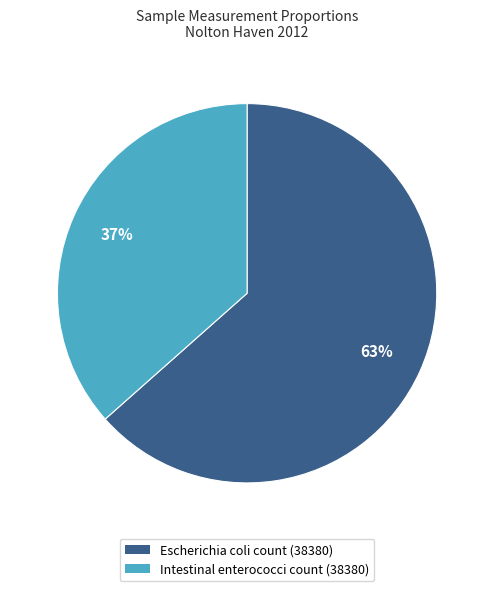

Rank the categories by value from lowest to highest.

Intestinal enterococci count (38380), Escherichia coli count (38380)